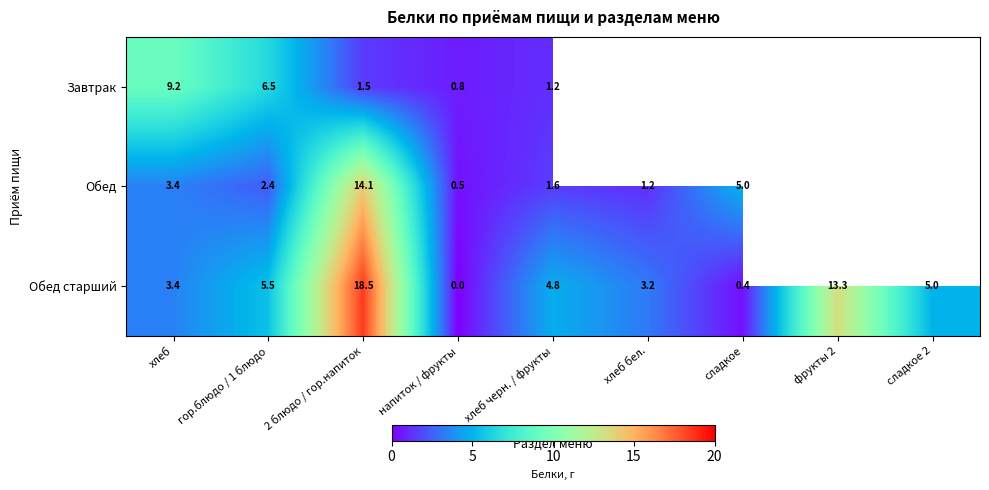

At which category does the chart reach its minimum across all series?

напиток / фрукты